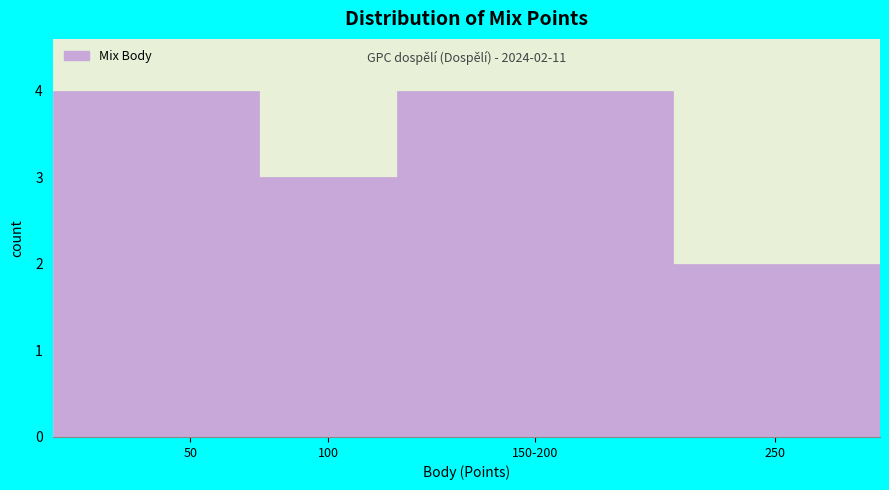

Reading right to left, what are all the values shown in this chart?

2	4	3	4